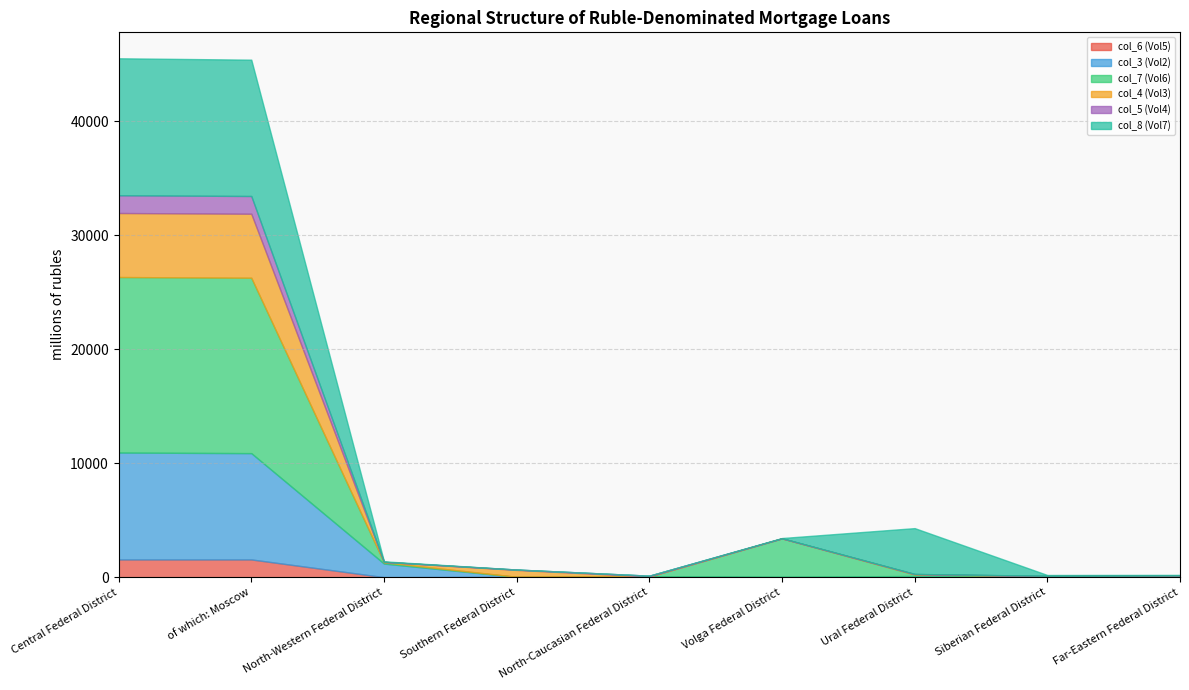

What is the difference between the second highest and second lowest values in the col_7 (Vol6) series?

15382